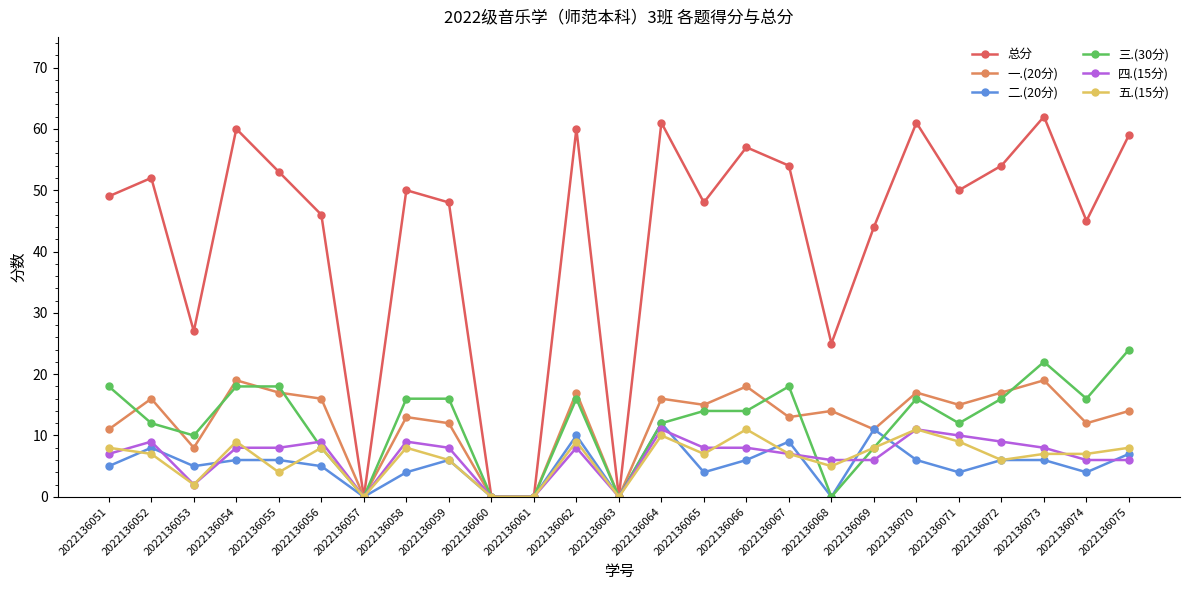

What is the difference between the 四.(15分) values at 2022136057 and 2022136058?

9